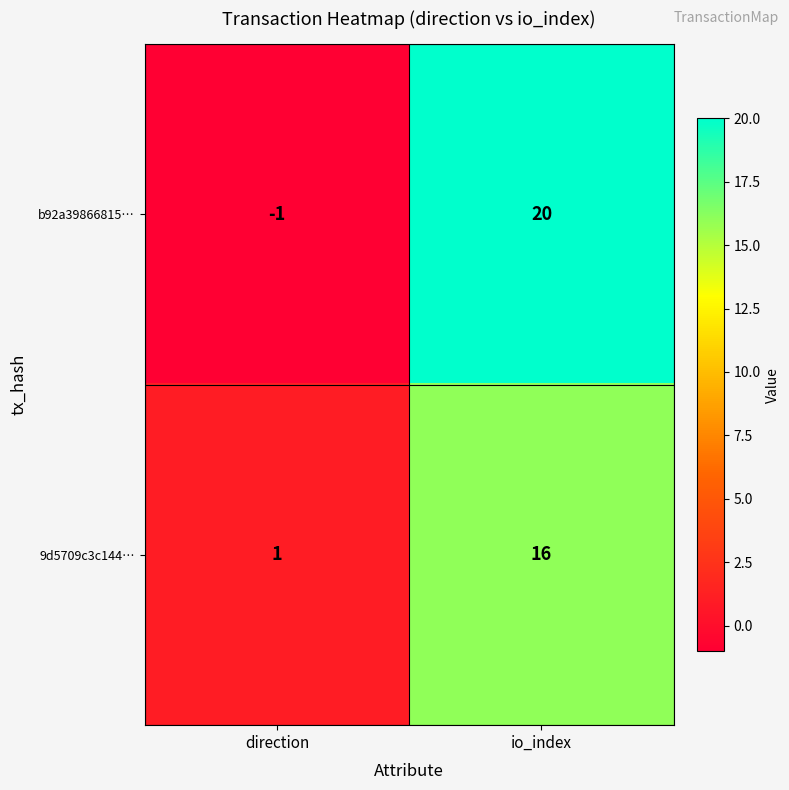

What value does the b92a39866815… series have at io_index?

20